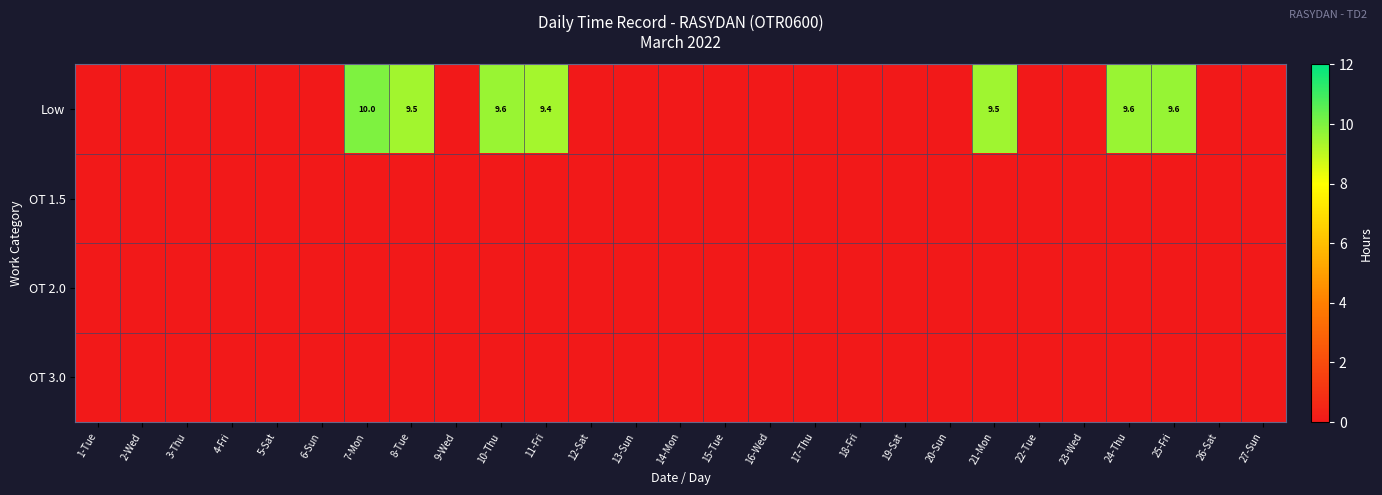

How many values in the Low series exceed 0?

7